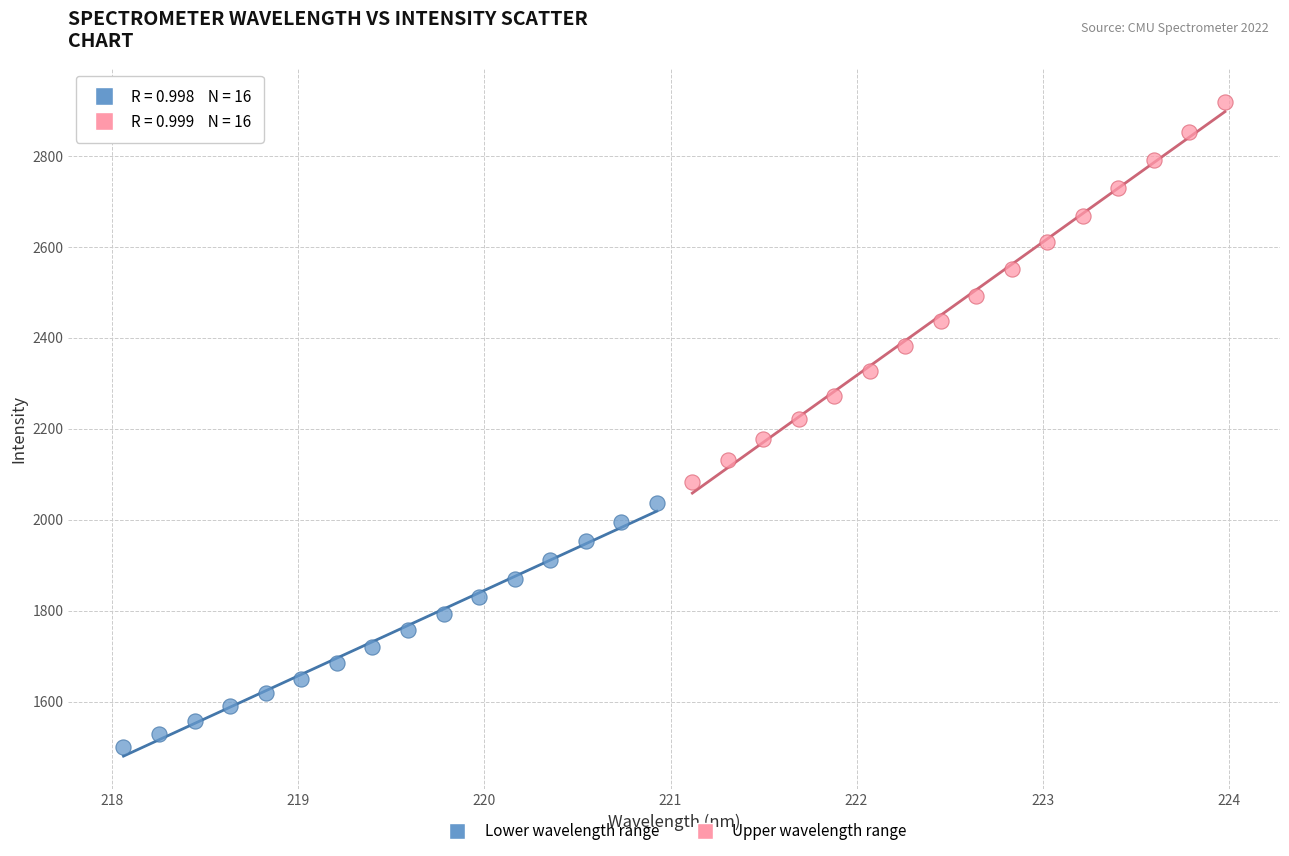

Which series reaches the minimum Y coordinate?

Lower wavelength range